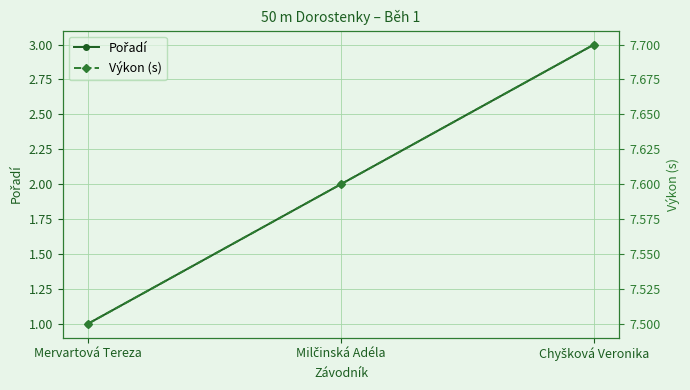

What is the value of the Výkon (s) point at the 1st from the left?

7.5